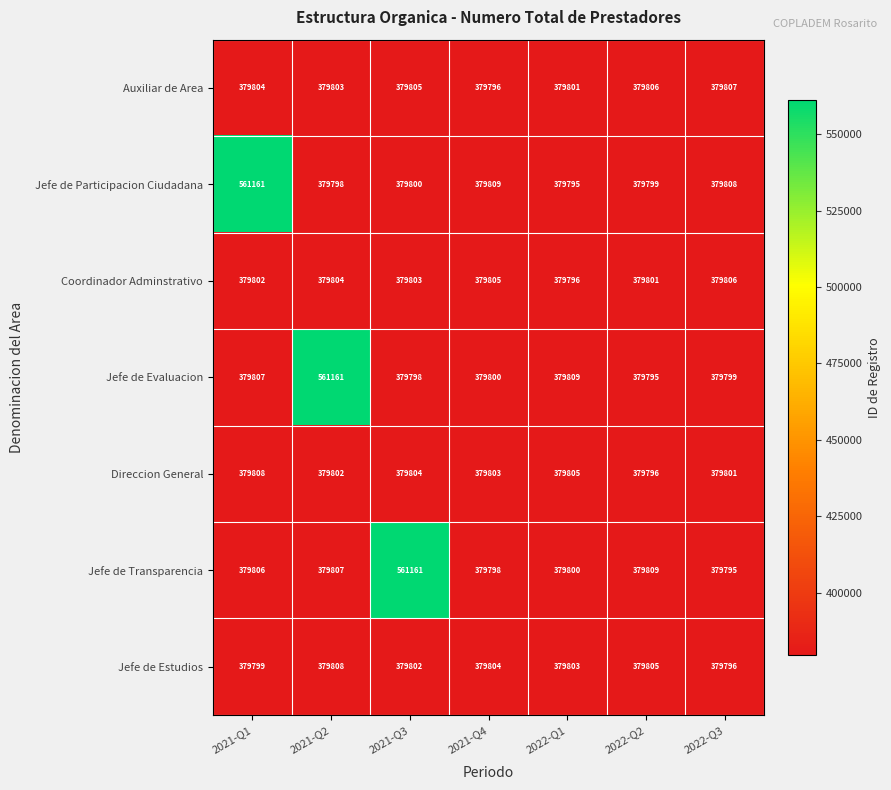

What is the smallest value displayed?

379795